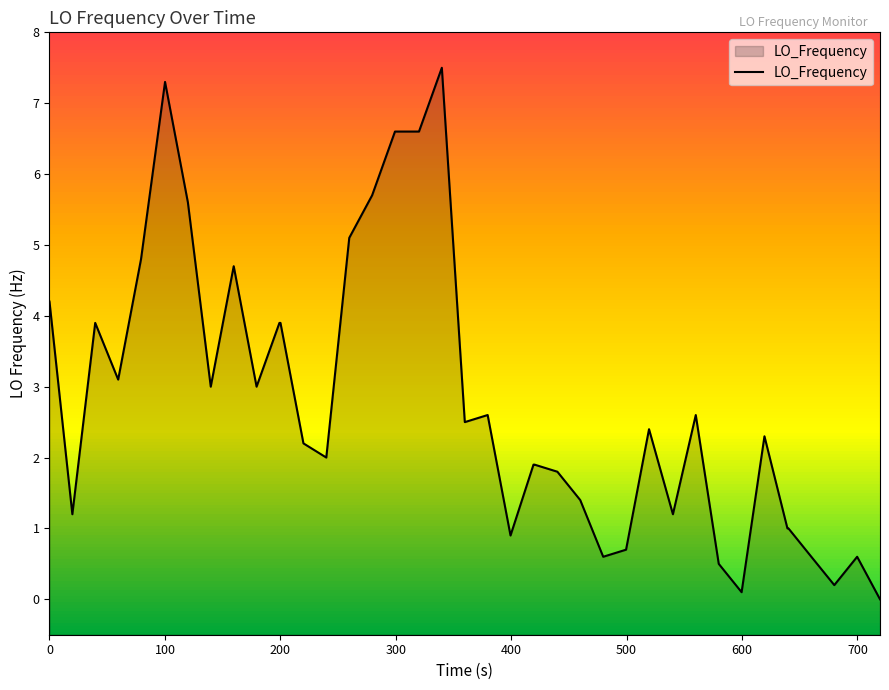

How many data points are less than 2?

17